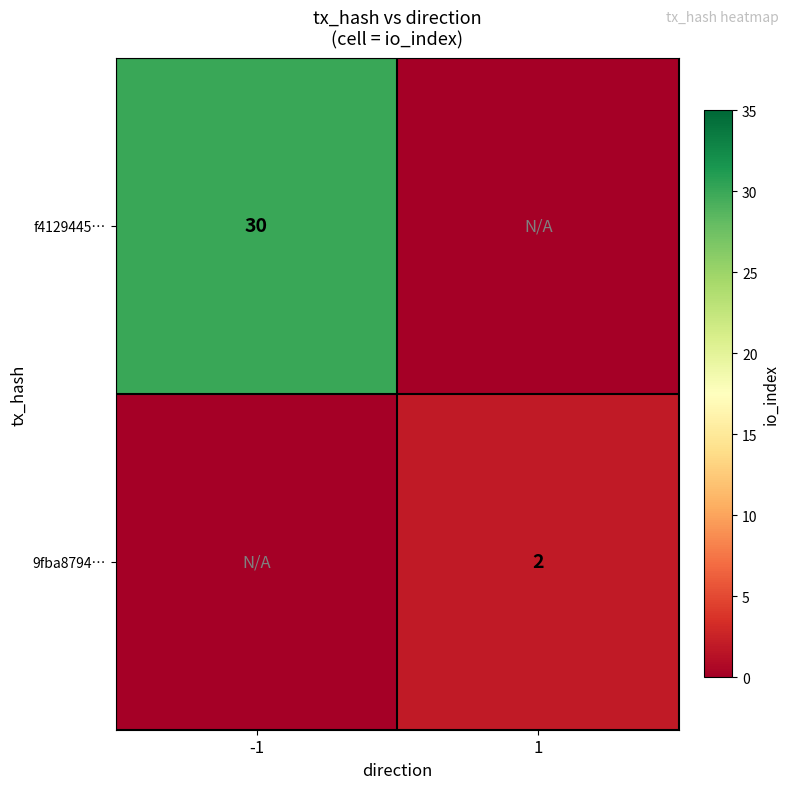

Is it true that f4129445… equals 10 at -1?

False